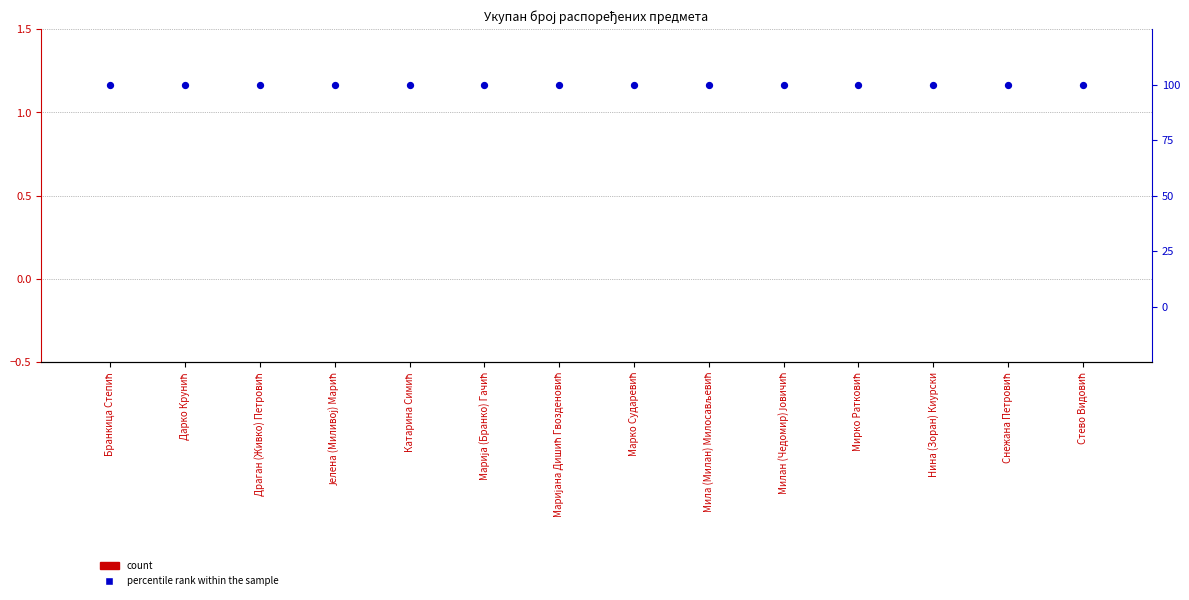

What is the total value across all series at Марија (Бранко) Гачић?

100